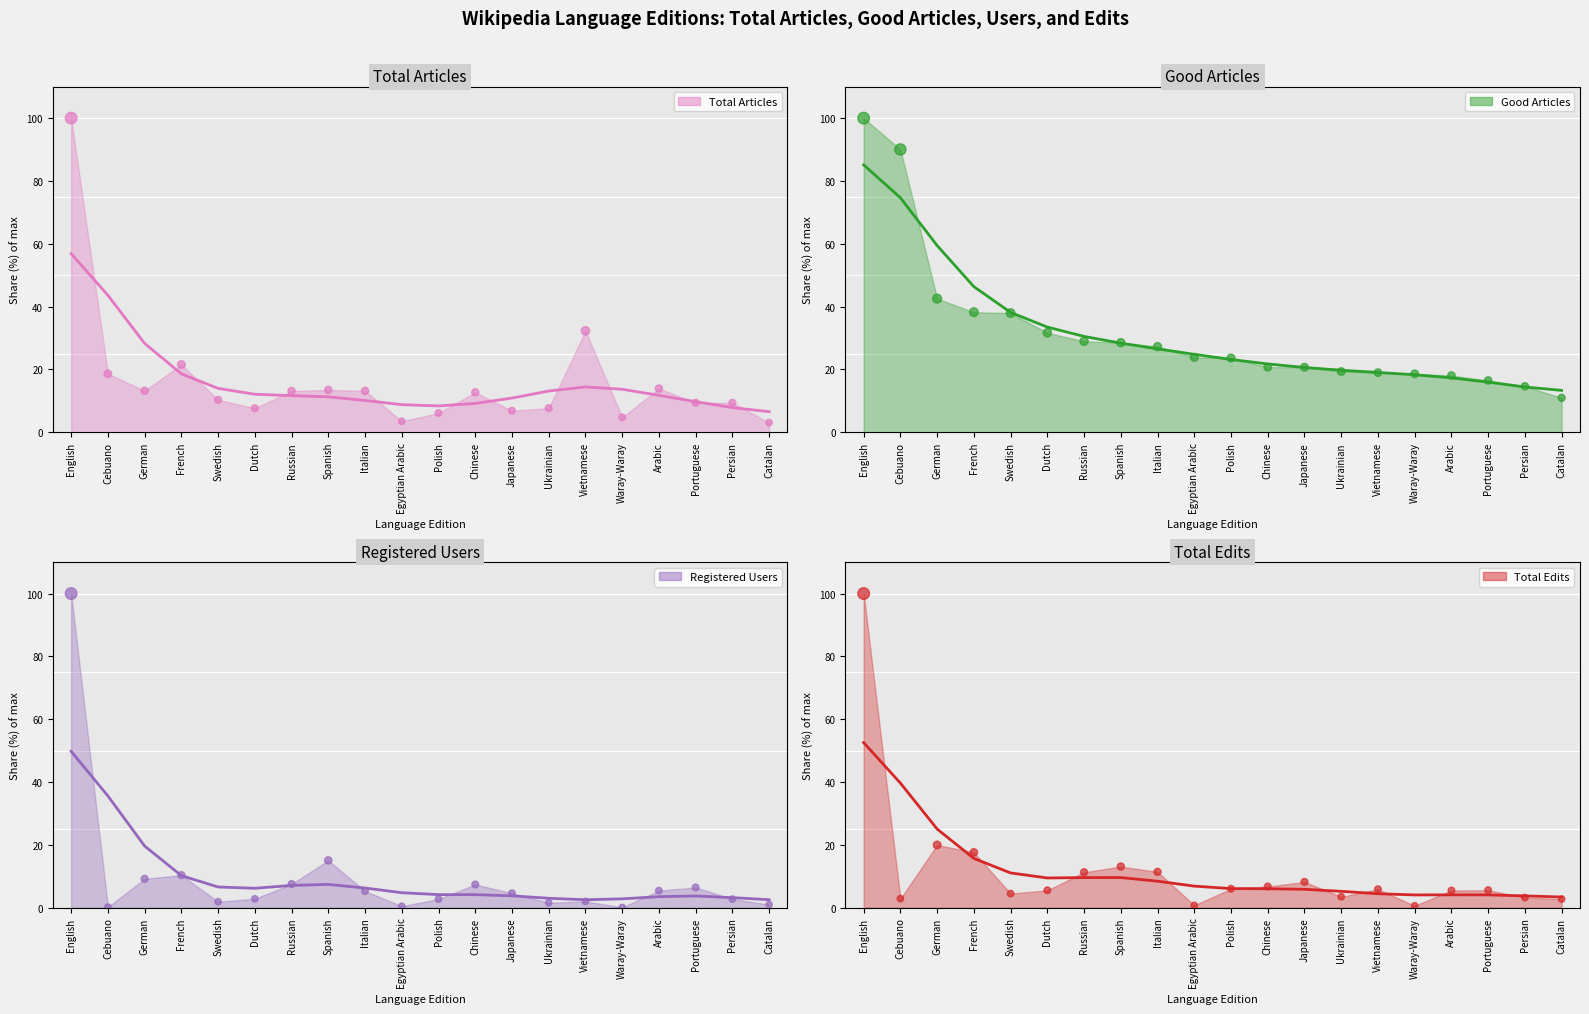

Which series has the widest spread of Y values?

users